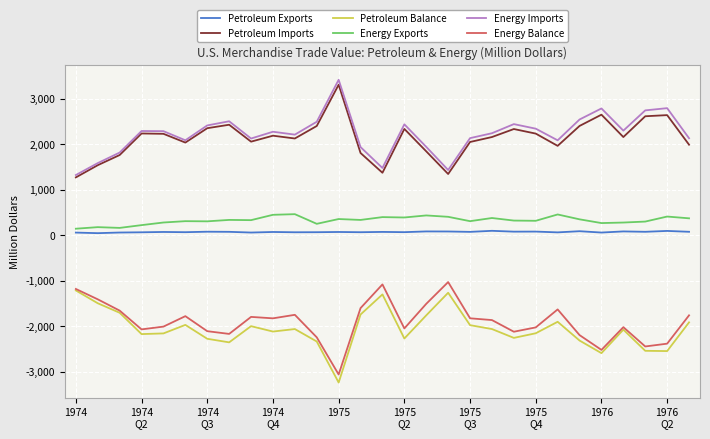

How many lines are shown in the chart?

6